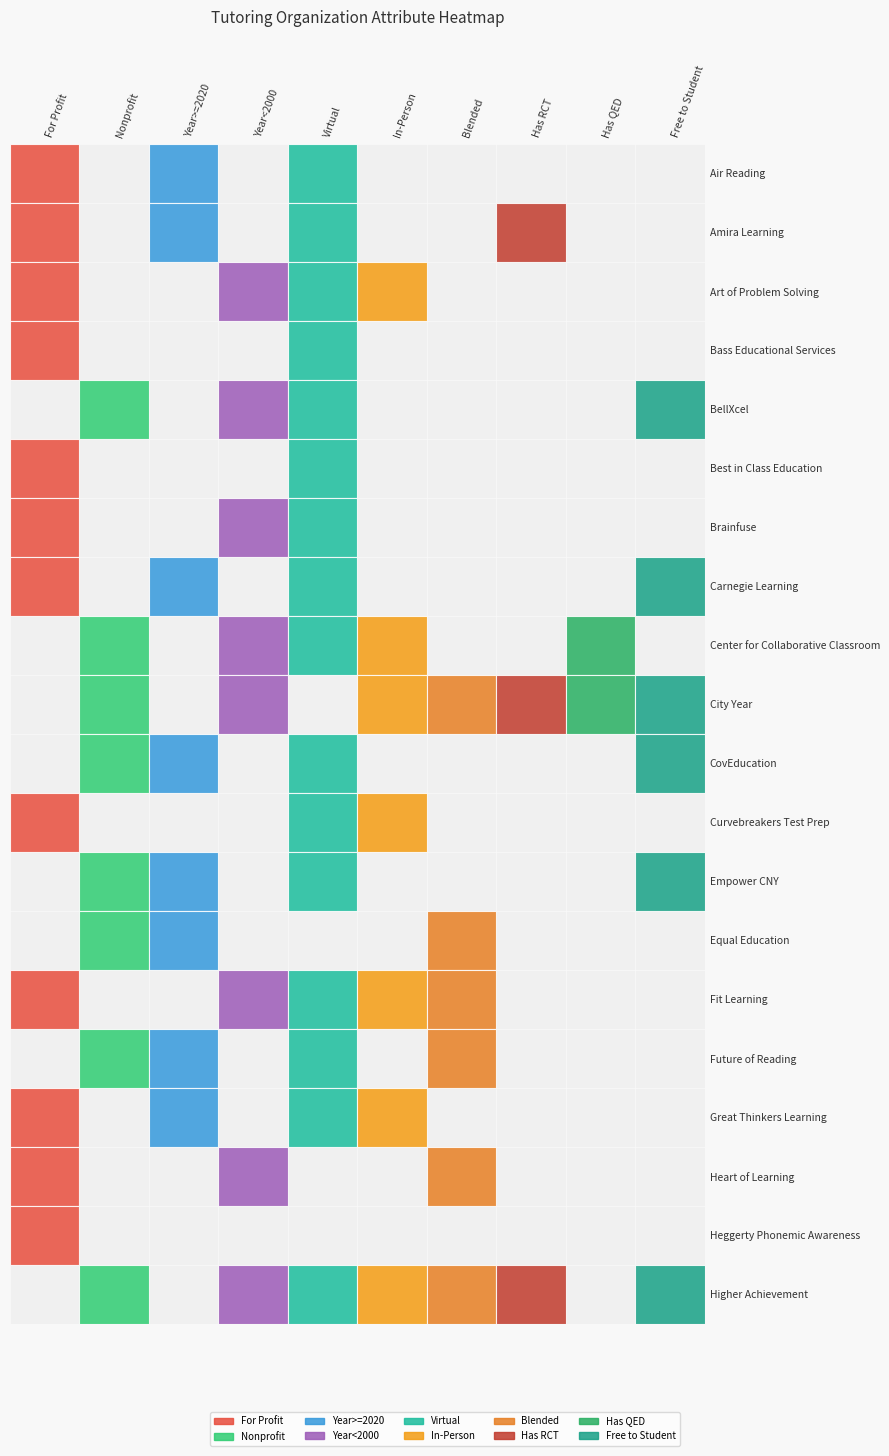

At how many categories does at least one series exceed 0?

10